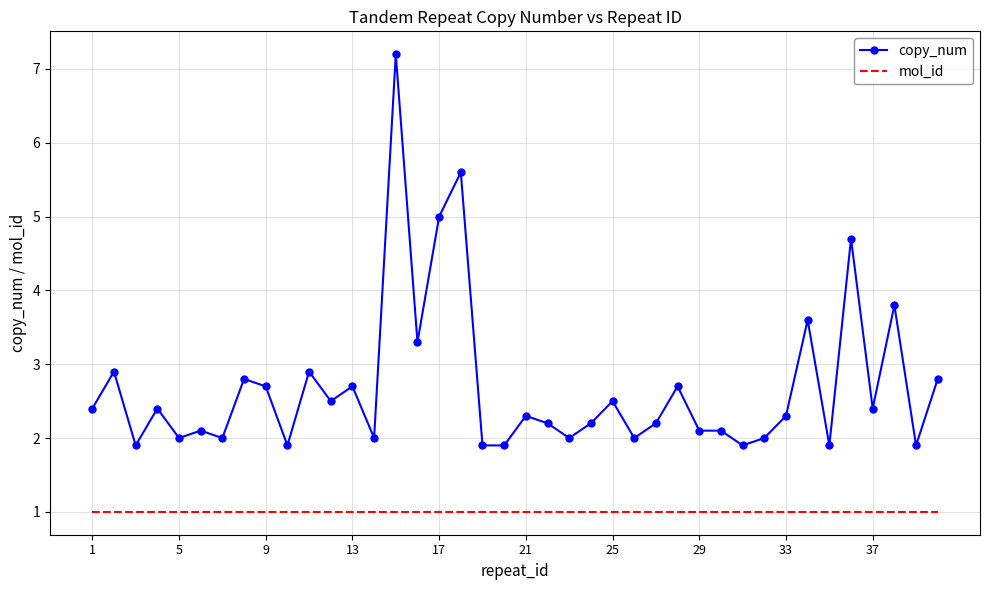

What is the difference between the maximum and minimum values in the copy_num series?

5.3